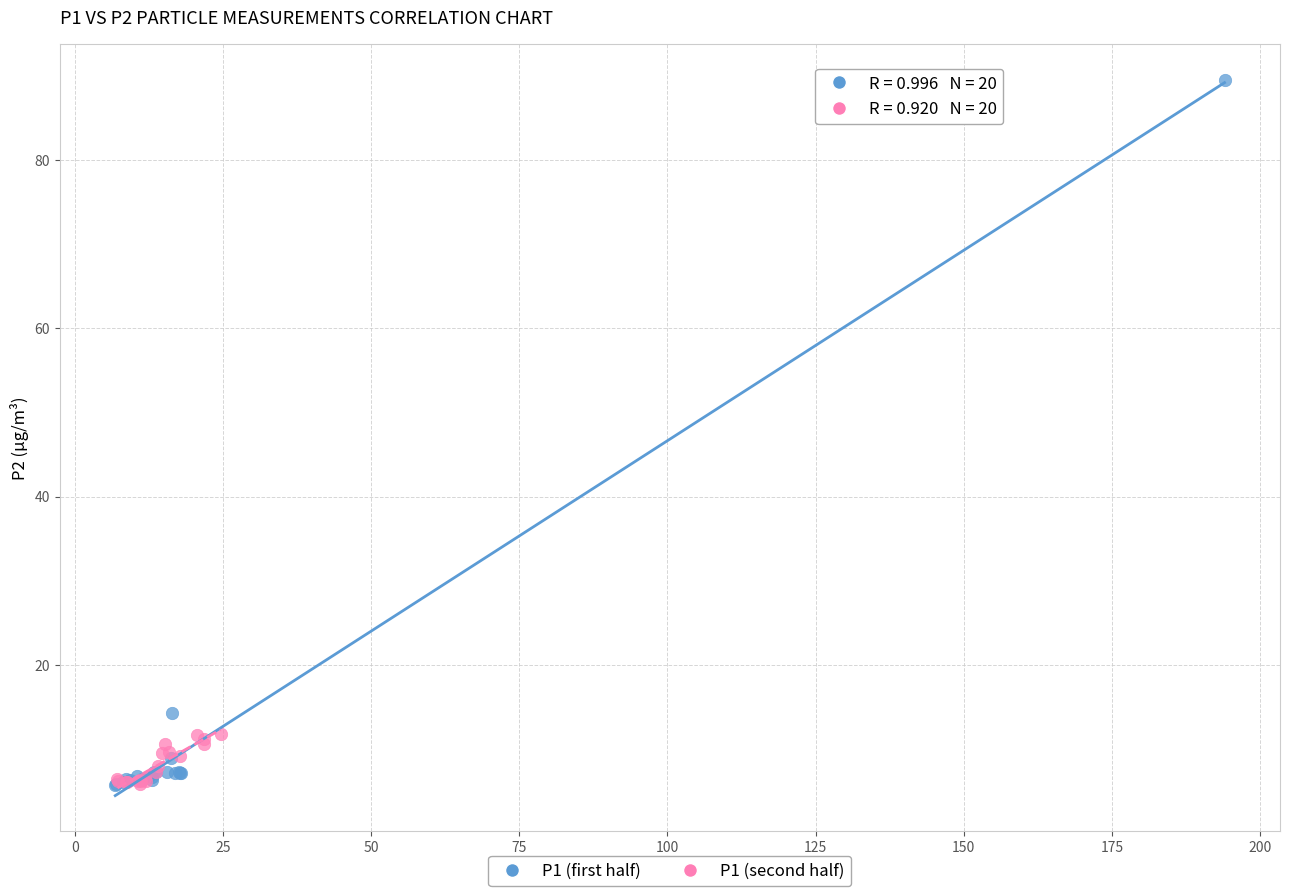

What are all the series names shown in the legend?

P1 (first half), P1 (second half)